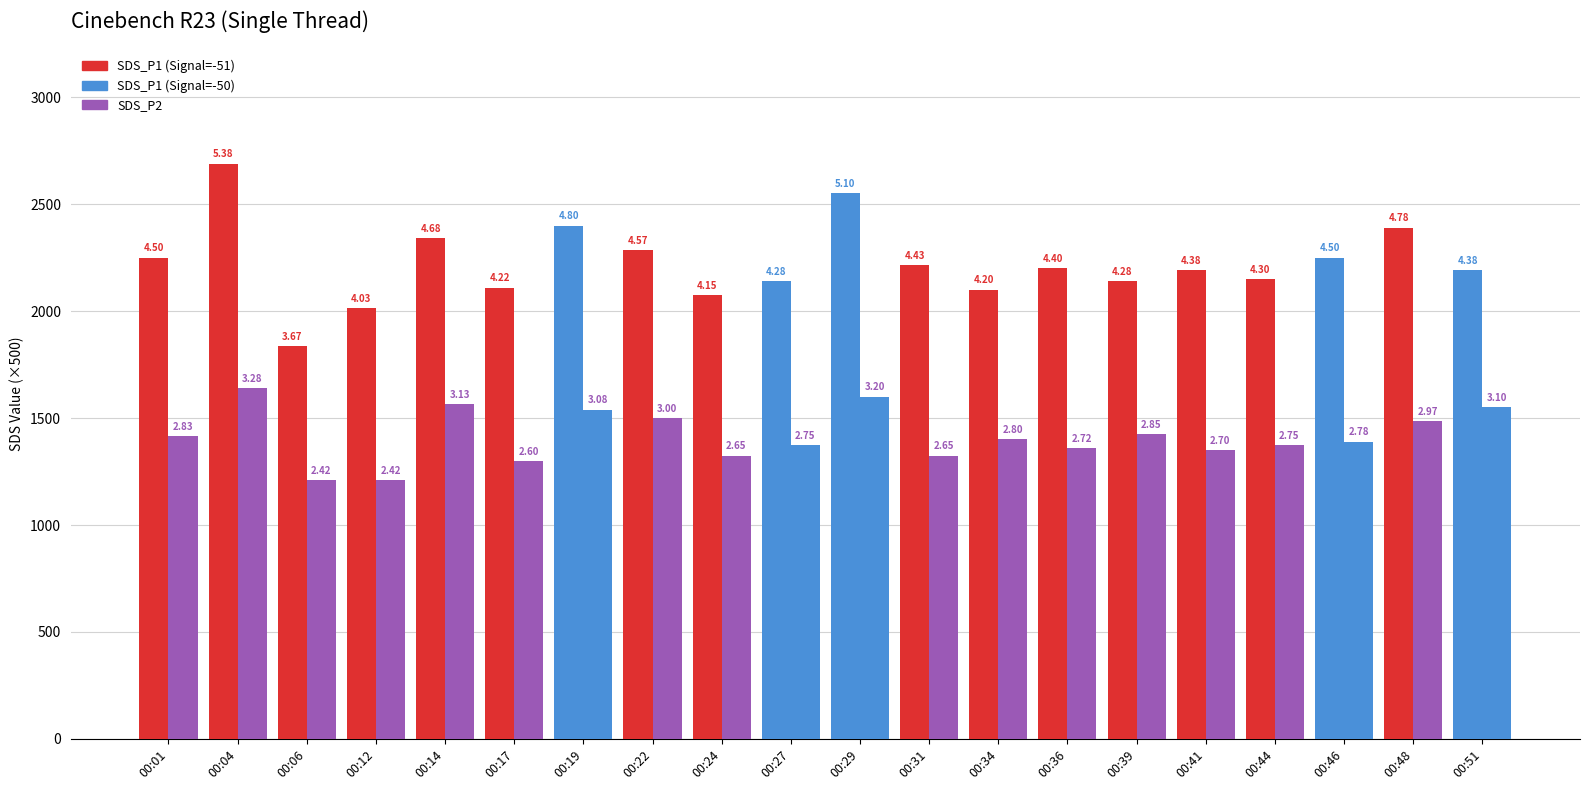

How many bars are there in total?

40